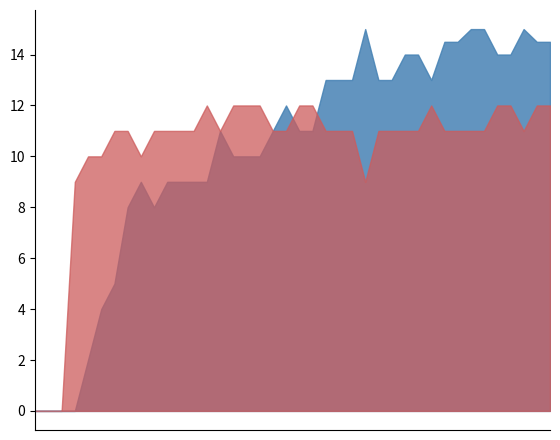

Does the chart have visible grid lines?

No